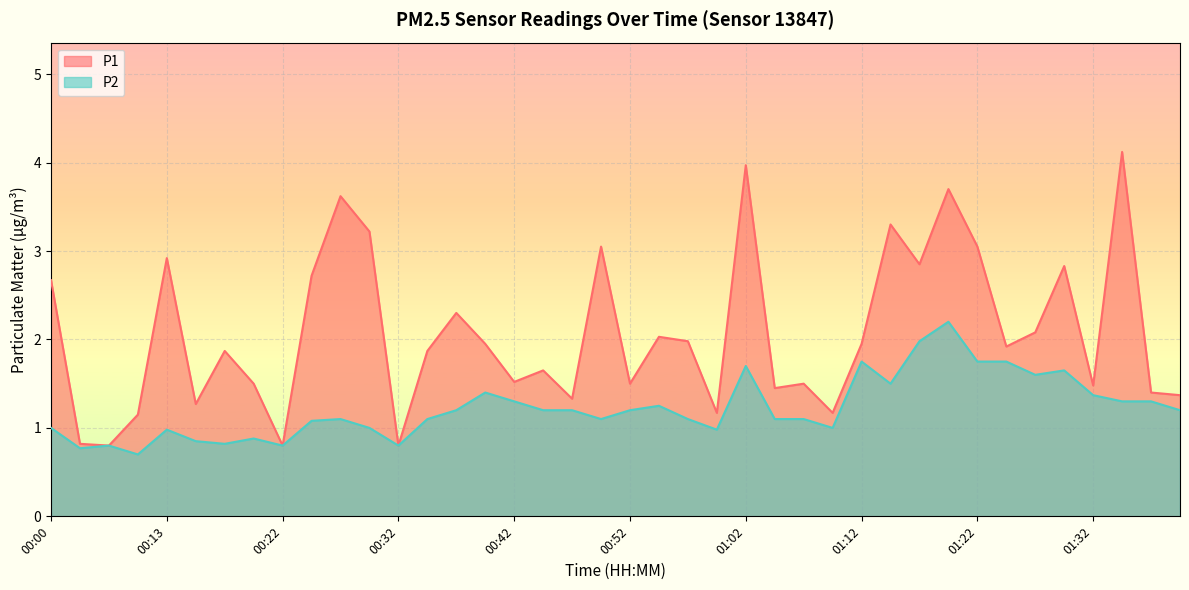

The value of P1 at 00:52 is 2.1. True or false?

False